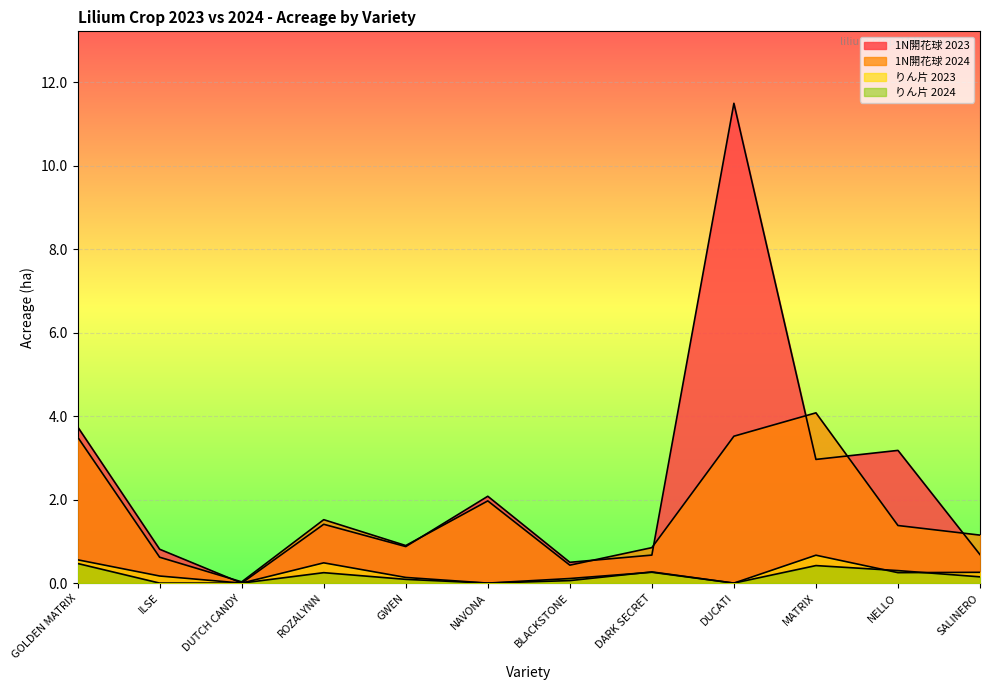

At which label is 1N開花球 2024 closest to 2?

NAVONA